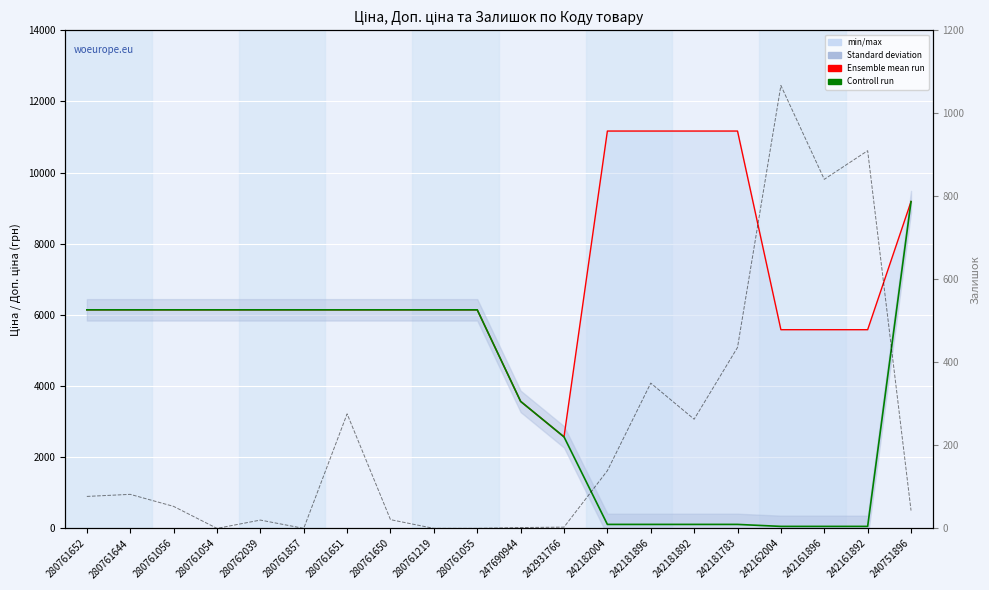

At how many categories does at least one series exceed 2195?

20